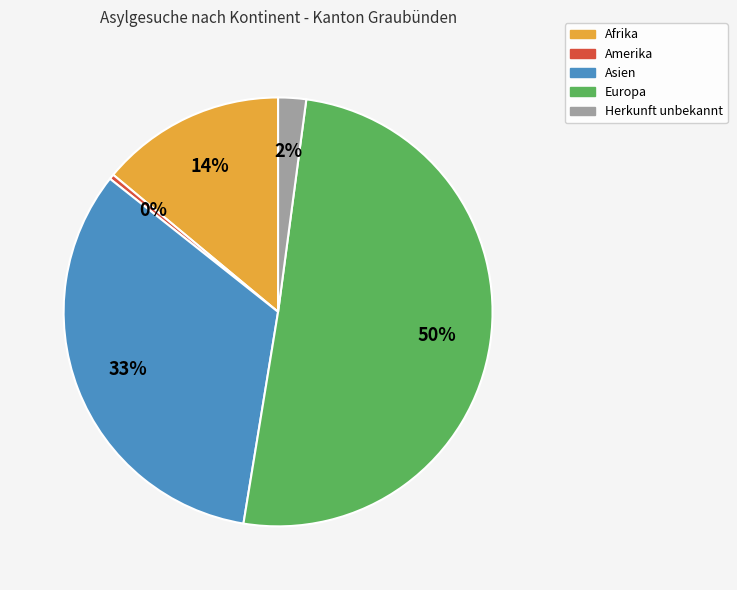

How many segments does this pie chart have?

5